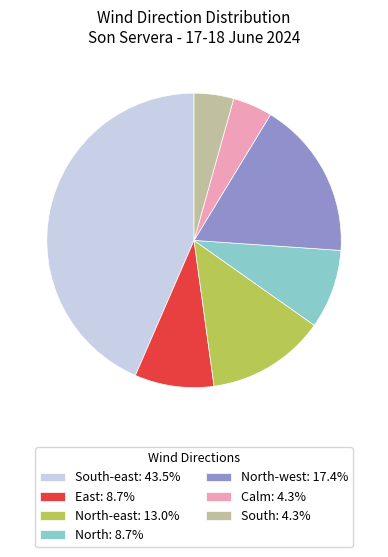

Count the number of slices in the pie.

7